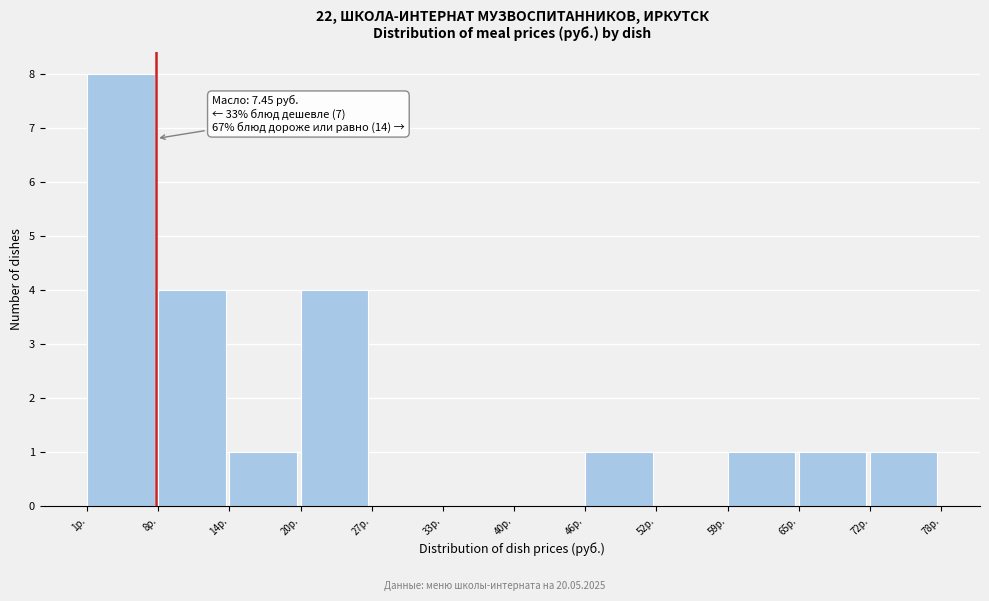

Over which range of the x-axis is the bar tallest?

1 to 8